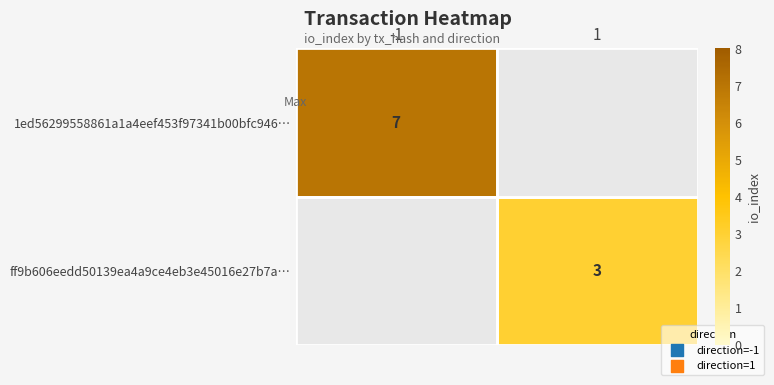

How many data points does each series have?

2